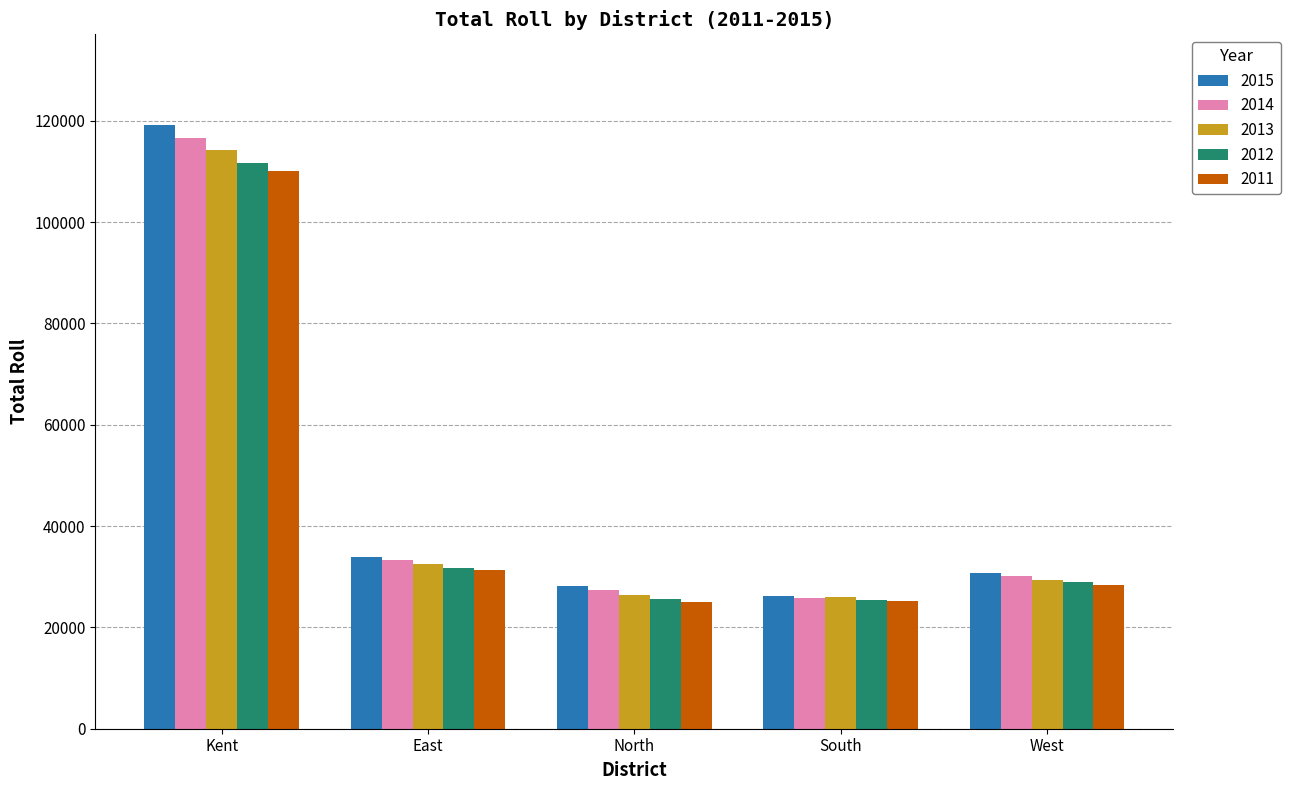

Count the number of categories in the chart.

5